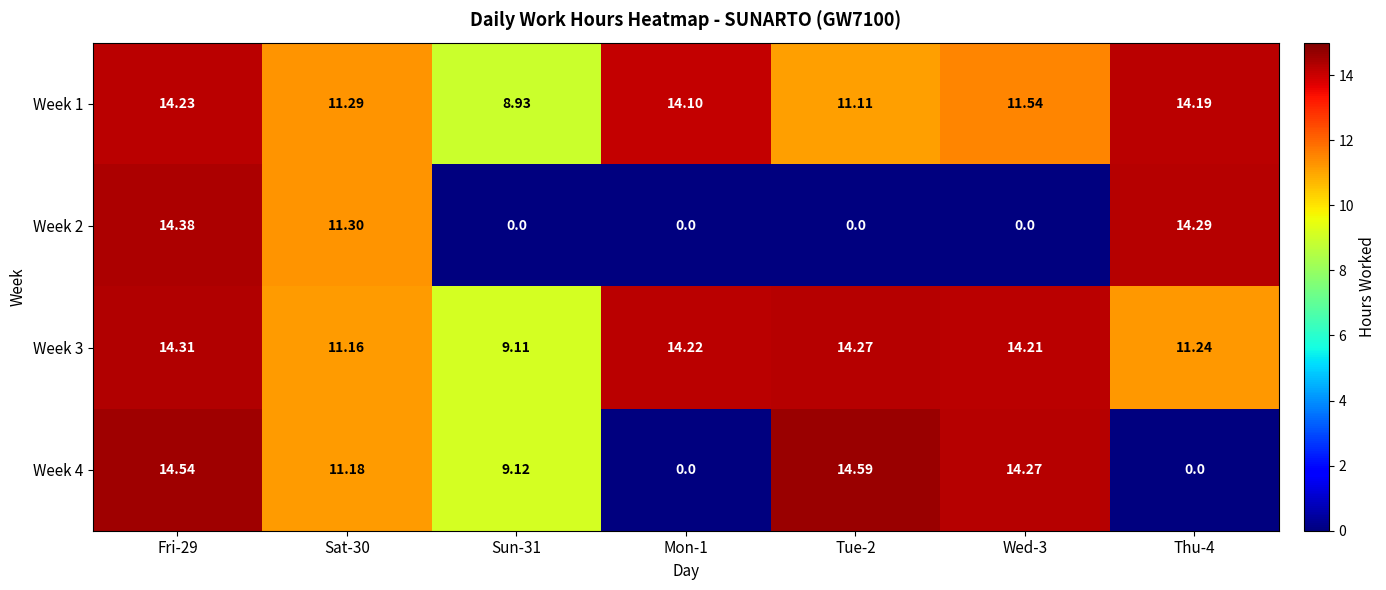

Is the value of Week 3 at Fri-29 greater than the value of Week 1 at Fri-29?

Yes